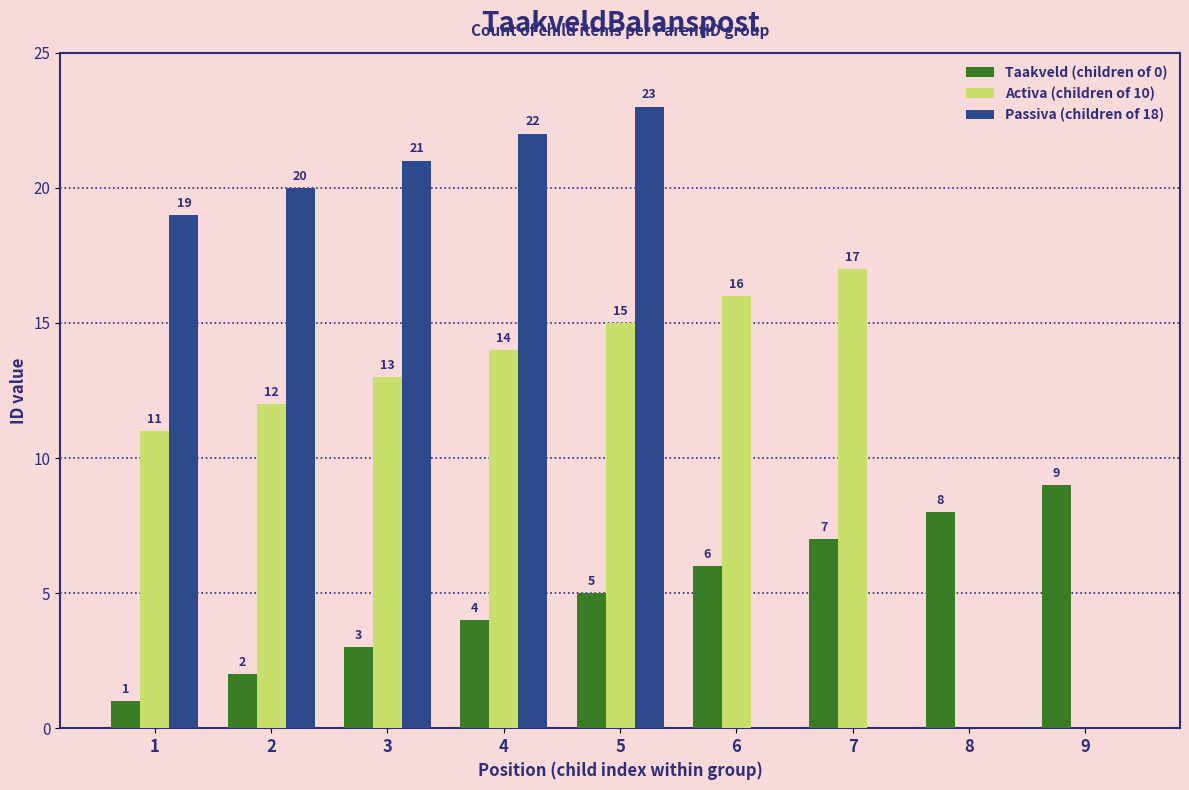

Reading right to left, what are all the values shown in this chart?

Taakveld (children of 0): 9	8	7	6	5	4	3	2	1
Activa (children of 10): 0	0	17	16	15	14	13	12	11
Passiva (children of 18): 0	0	0	0	23	22	21	20	19